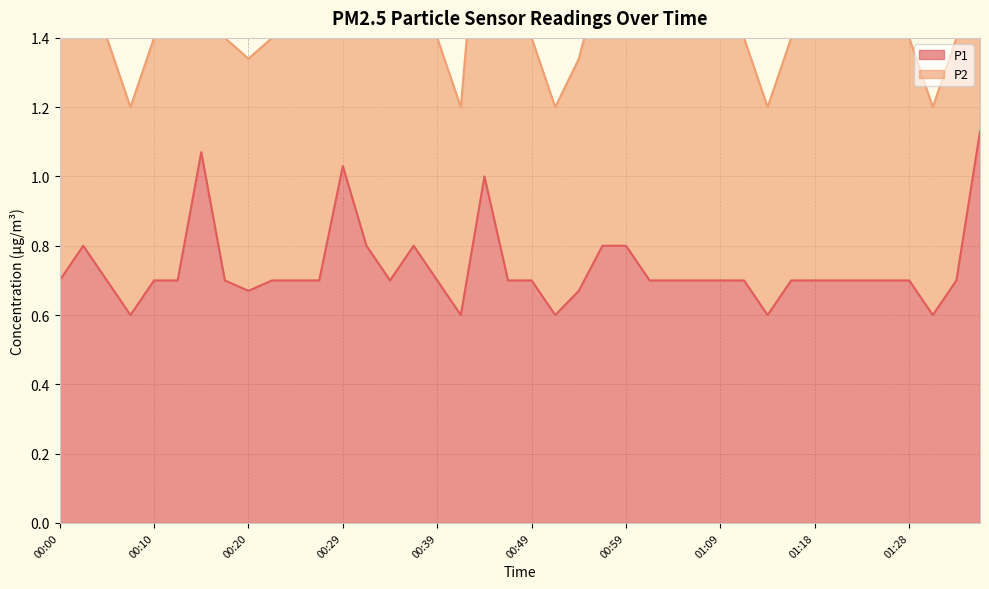

How many lines are shown in the chart?

2